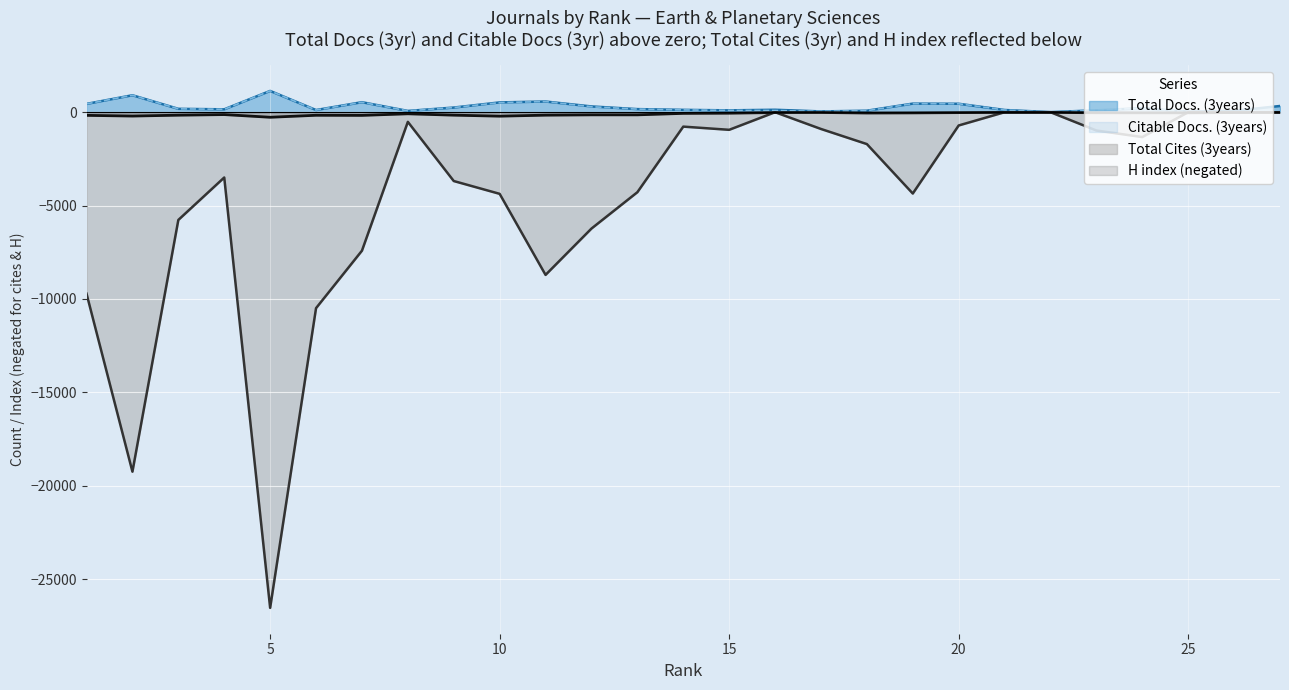

How many lines are shown in the chart?

4